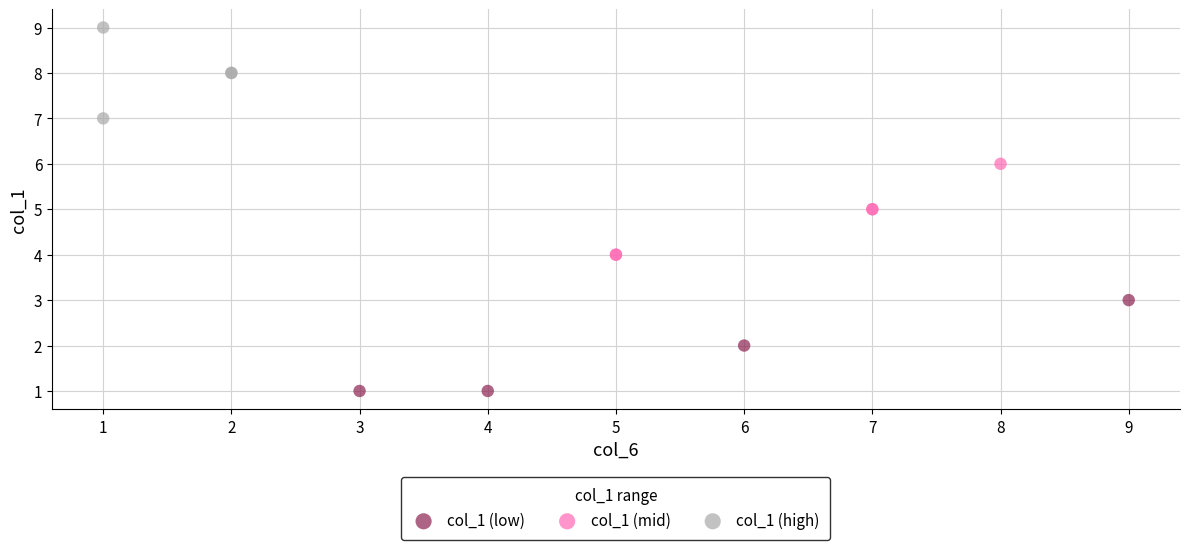

Which series contains the highest Y value?

col_1 (high)